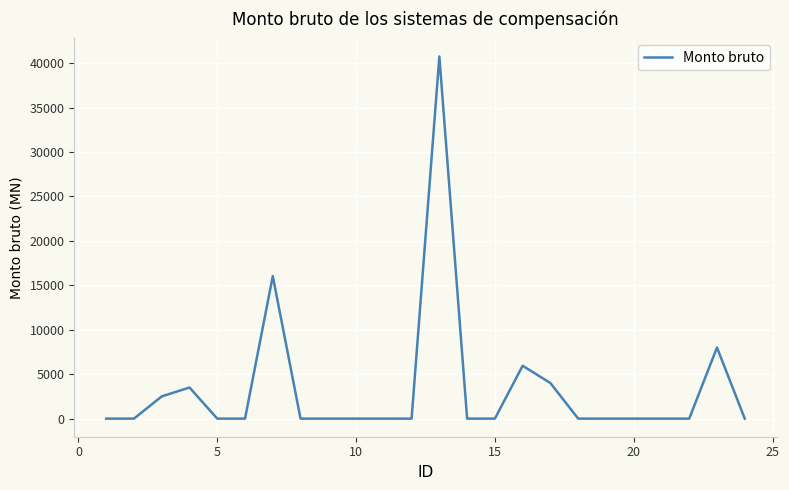

What is the maximum value shown in the chart?

40748.7